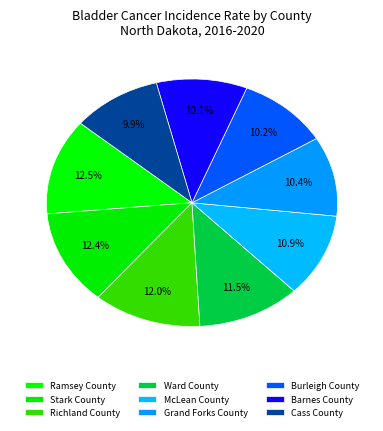

Does Barnes County account for over 50% of the chart?

No